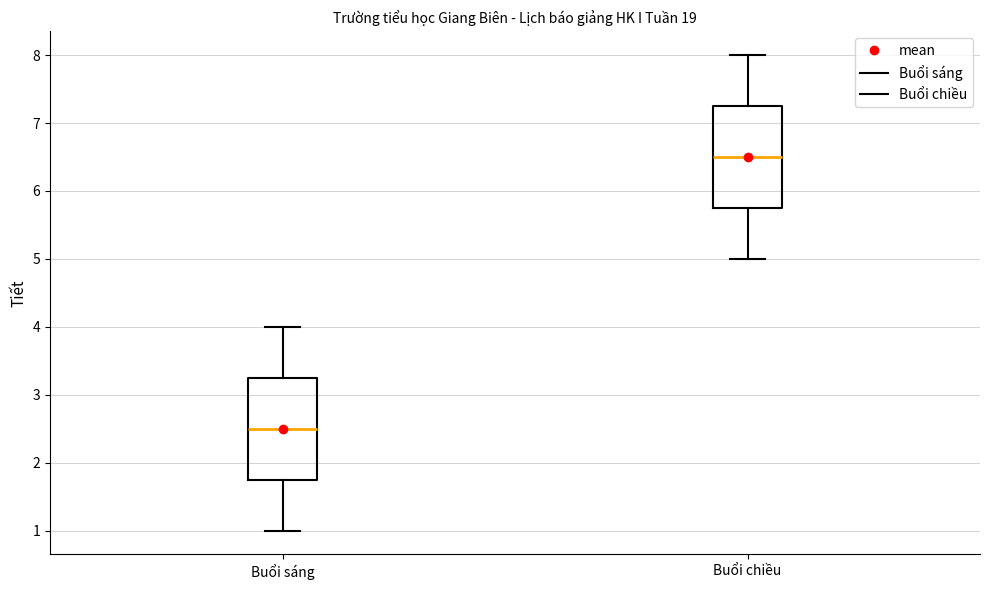

Reading left to right, transcribe this box plot: for each box, give where its median line is, the range the box spans, and where its two whiskers end, as read against the y-axis. The values are not printed on the chart, so give them approximately, as read against the axis.

Buổi sáng: median 2.5, box 1.8 to 3.3, whiskers 1.0 to 4.0
Buổi chiều: median 6.5, box 5.8 to 7.3, whiskers 5.0 to 8.0